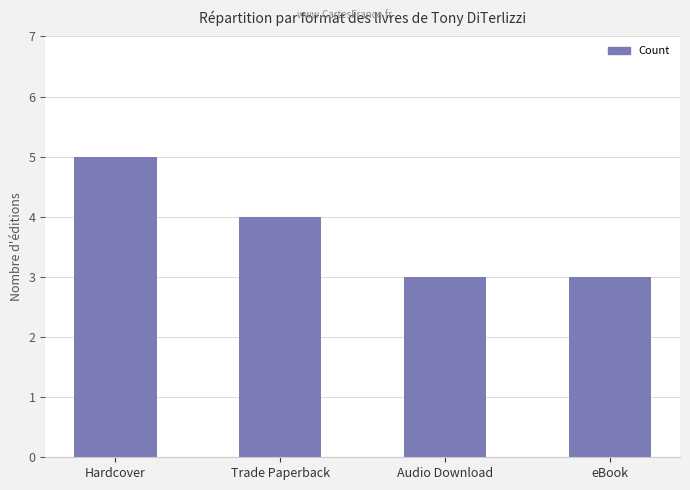

At which category does the chart reach its peak across all series?

Hardcover